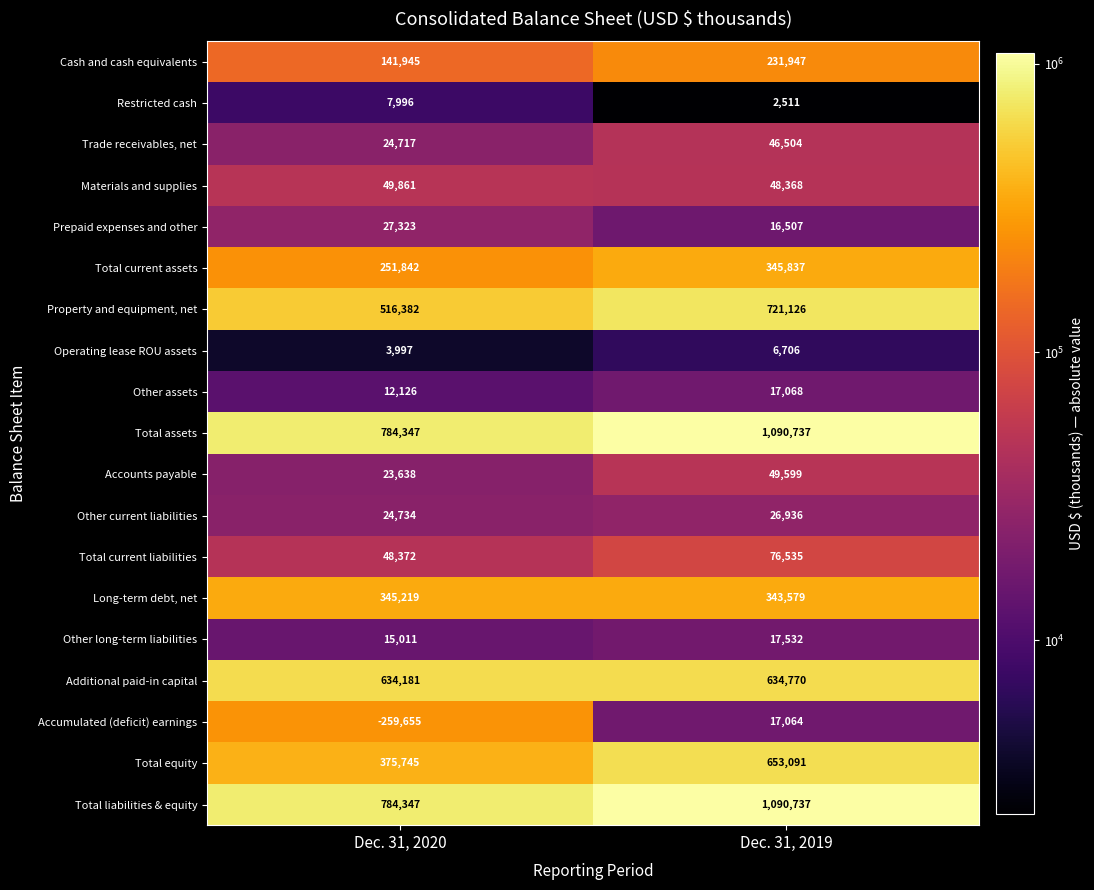

Is it true that Additional paid-in capital equals 634770 at Dec. 31, 2019?

True